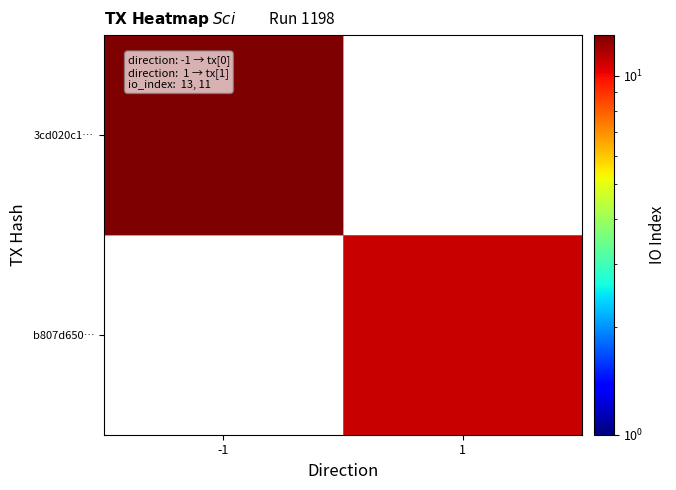

What is the maximum value shown in the chart?

13.0